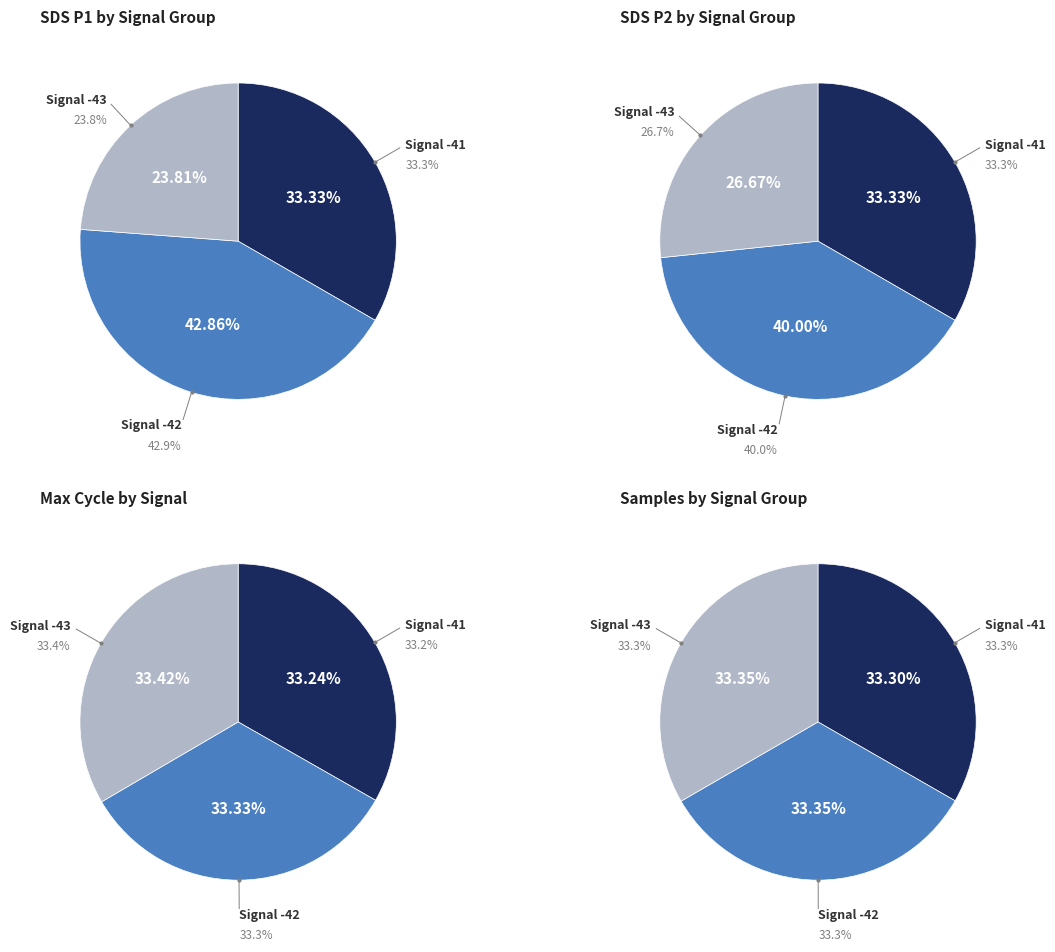

The Signal -43 slice represents 33% of the pie. True or false?

True